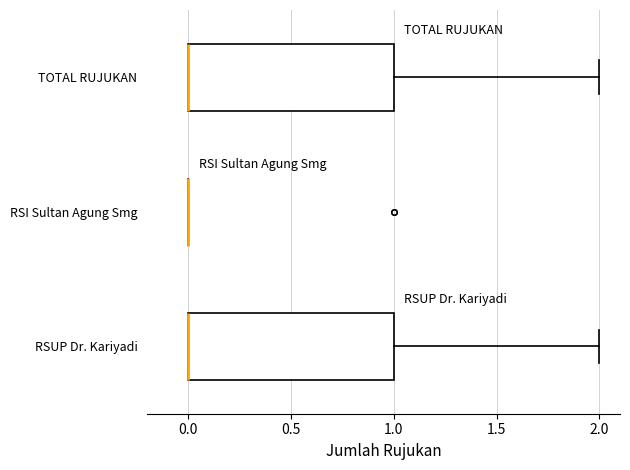

Where does the right whisker of the box for TOTAL RUJUKAN end on the x-axis? The values are not printed on the chart, so give them approximately, as read against the axis.

2